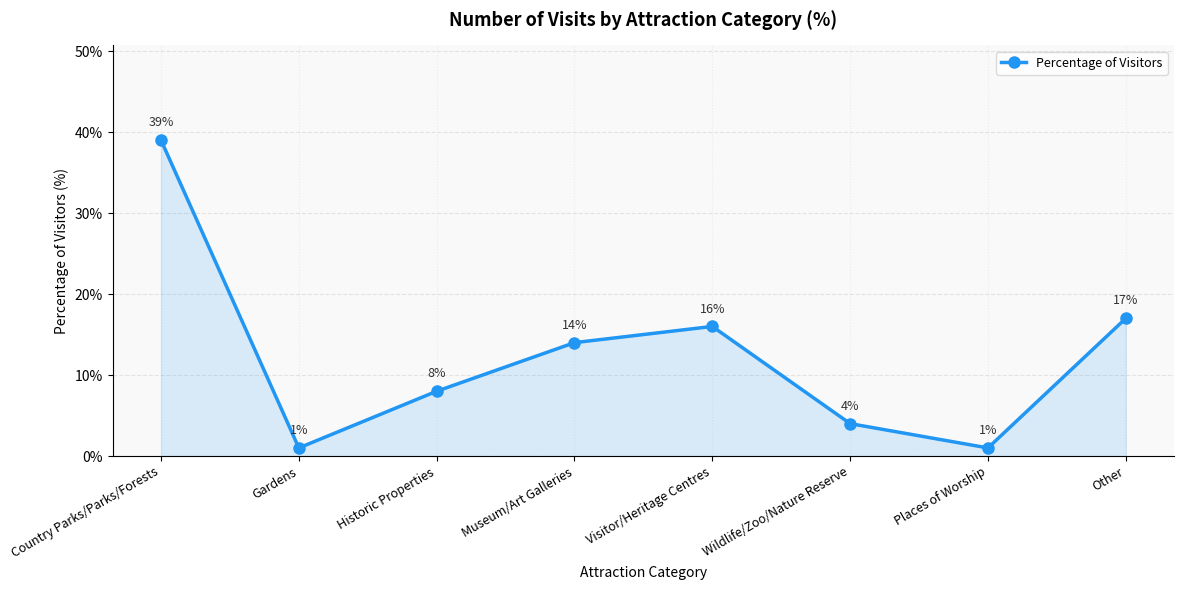

Reading left to right, list all the values displayed in this chart.

0.4	0.0	0.1	0.1	0.2	0.0	0.0	0.2